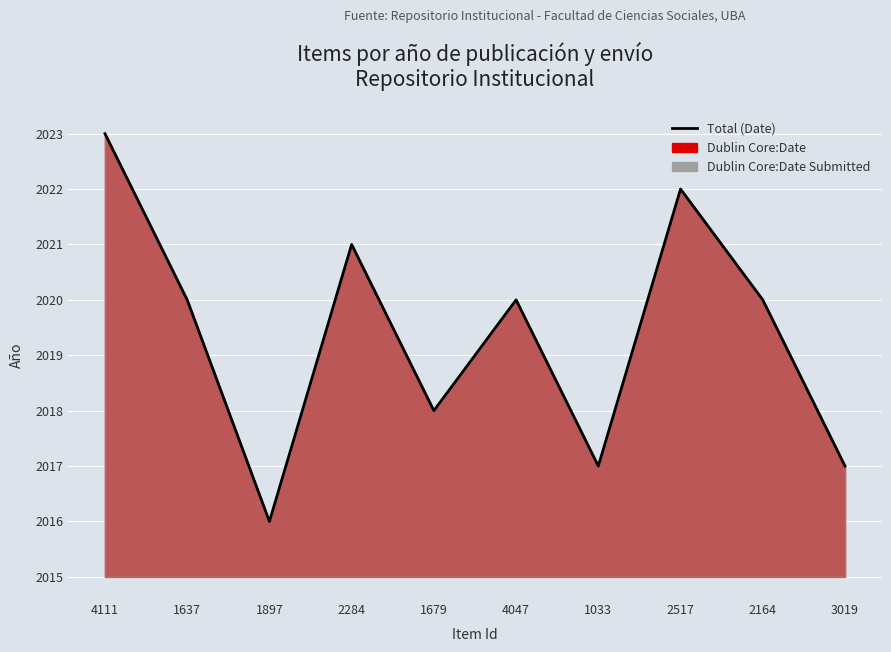

What is the change in value from 4111 to 1679?

-5